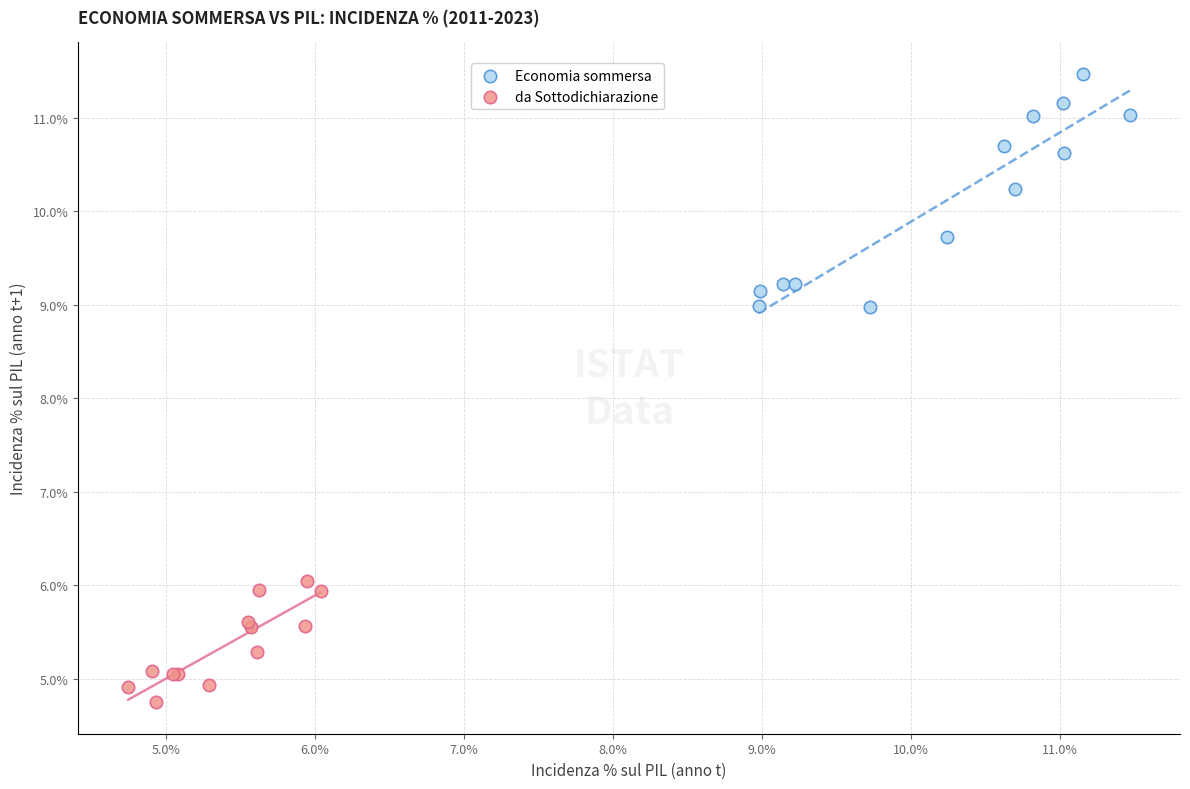

Which series contains the lowest Y value?

da Sottodichiarazione